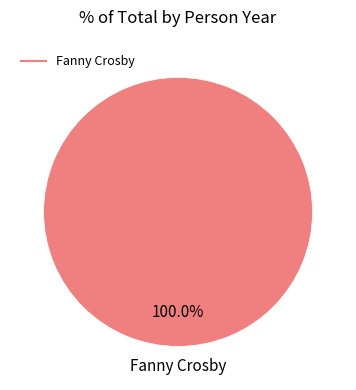

Is there a majority slice in this chart?

Yes